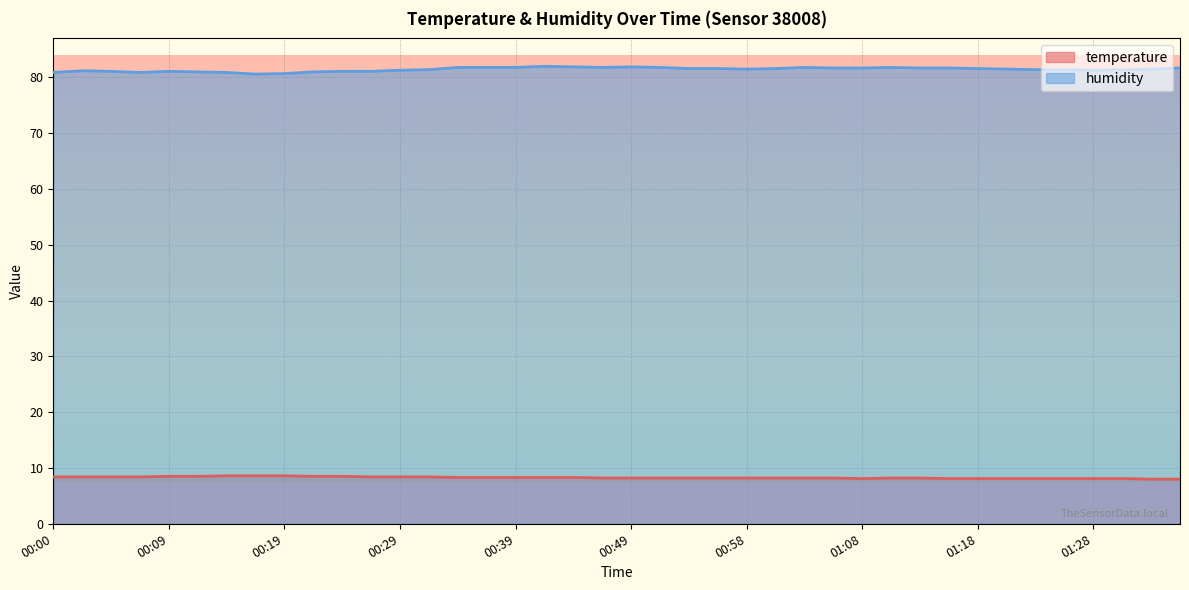

Reading left to right, list all the values displayed in this chart.

temperature: 00:00=8.4	00:02=8.4	00:05=8.4	00:07=8.4	00:09=8.5	00:12=8.5	00:14=8.6	00:17=8.6	00:19=8.6	00:22=8.5	00:24=8.5	00:27=8.4	00:29=8.4	00:32=8.4	00:34=8.3	00:36=8.3	00:39=8.3	00:41=8.3	00:44=8.3	00:46=8.2	00:49=8.2	00:51=8.2	00:54=8.2	00:56=8.2	00:58=8.2	01:01=8.2	01:03=8.2	01:06=8.2	01:08=8.1	01:11=8.2	01:13=8.2	01:16=8.1	01:18=8.1	01:21=8.1	01:23=8.1	01:25=8.1	01:28=8.1	01:30=8.1	01:33=8.0	01:35=8.0
humidity: 00:00=80.9	00:02=81.2	00:05=81.1	00:07=80.9	00:09=81.1	00:12=81.0	00:14=80.9	00:17=80.6	00:19=80.7	00:22=81.0	00:24=81.1	00:27=81.1	00:29=81.3	00:32=81.4	00:34=81.8	00:36=81.8	00:39=81.8	00:41=82.0	00:44=81.9	00:46=81.8	00:49=81.9	00:51=81.8	00:54=81.6	00:56=81.6	00:58=81.5	01:01=81.6	01:03=81.8	01:06=81.7	01:08=81.7	01:11=81.8	01:13=81.7	01:16=81.7	01:18=81.6	01:21=81.5	01:23=81.4	01:25=81.4	01:28=81.3	01:30=81.4	01:33=81.5	01:35=81.7